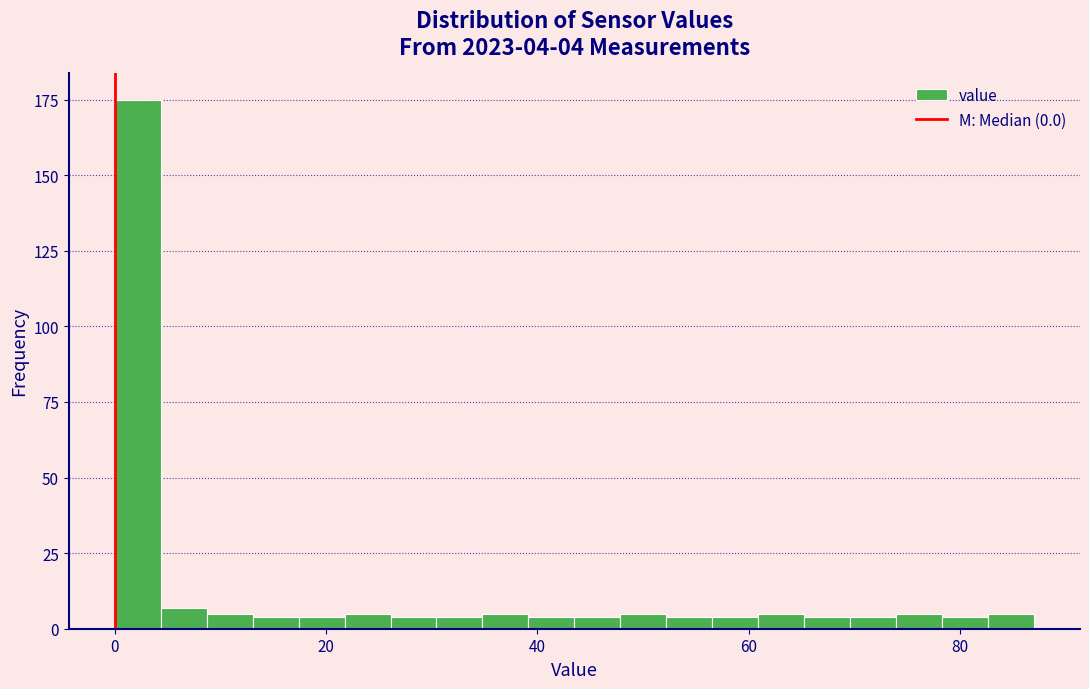

Read against the x-axis, roughly where is the centre of the tallest bar?

2